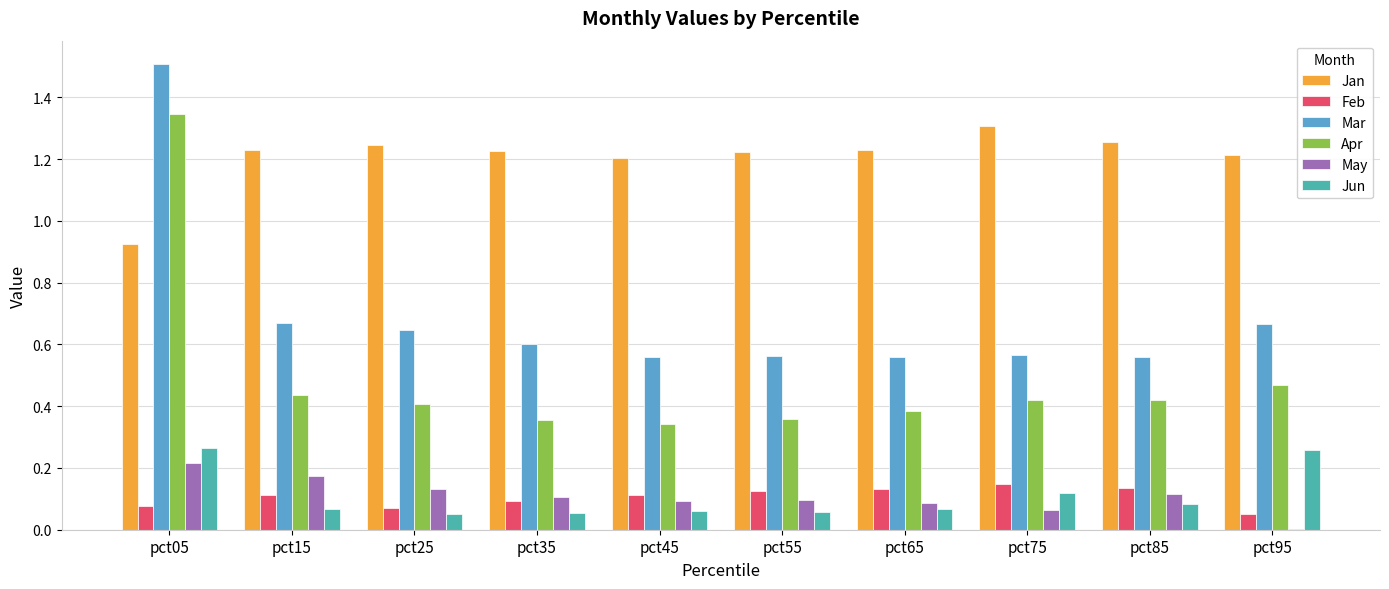

The Jan series shows 2.2 at pct25. True or false?

False